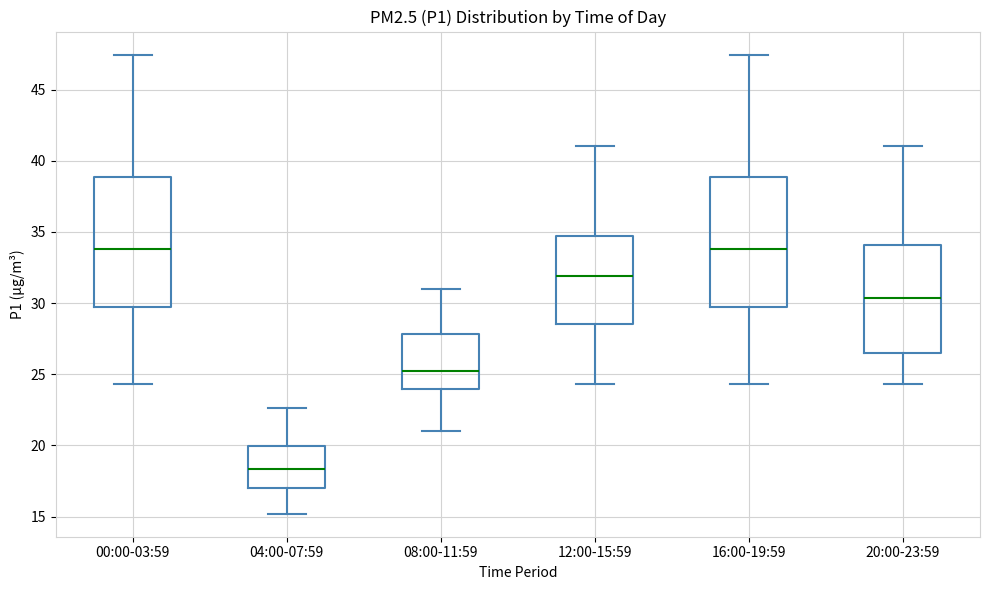

Reading left to right, read every box against the y-axis: the position of its median line, the range the box covers, and the ends of its whiskers. The values are not printed on the chart, so give them approximately, as read against the axis.

00:00-03:59: median 34.0, box 30.0 to 39.0, whiskers 24.5 to 47.5
04:00-07:59: median 18.5, box 17.0 to 20.0, whiskers 15.0 to 22.5
08:00-11:59: median 25.5, box 24.0 to 28.0, whiskers 21.0 to 31.0
12:00-15:59: median 32.0, box 28.5 to 34.5, whiskers 24.5 to 41.0
16:00-19:59: median 34.0, box 30.0 to 39.0, whiskers 24.5 to 47.5
20:00-23:59: median 30.5, box 26.5 to 34.0, whiskers 24.5 to 41.0